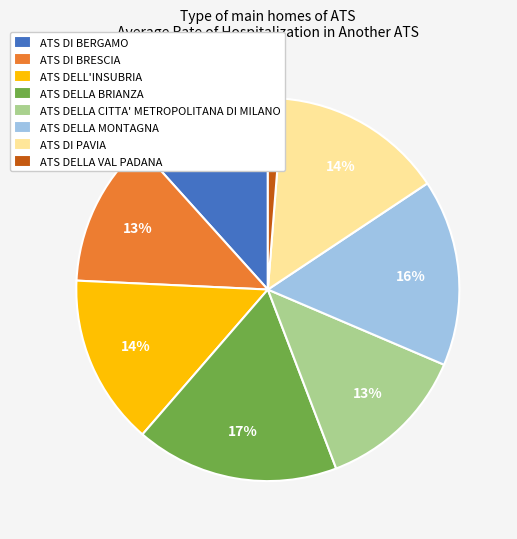

Is there any slice that represents more than half of the pie?

No